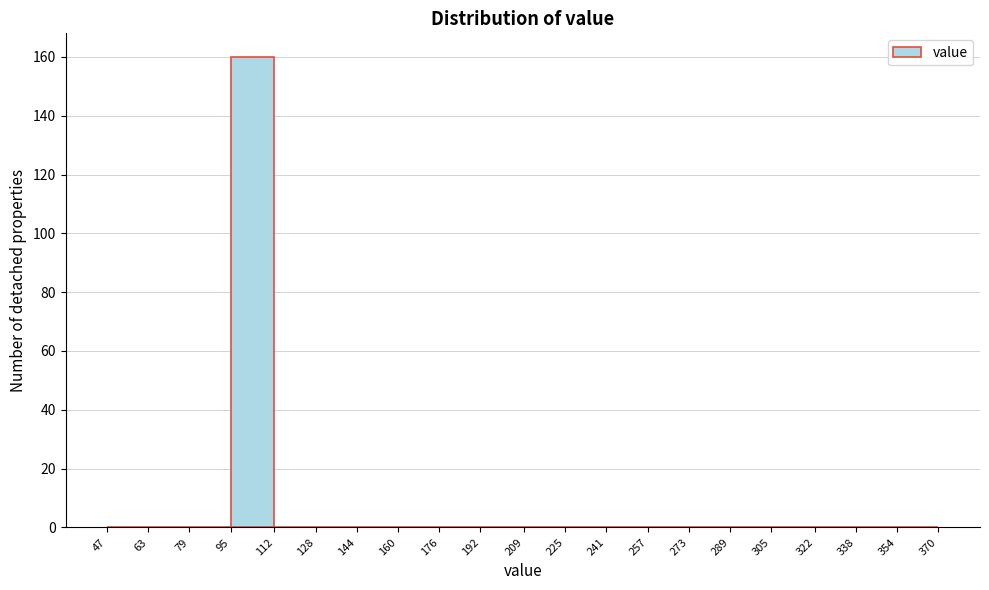

Over which range of the x-axis is the bar tallest?

95 to 112